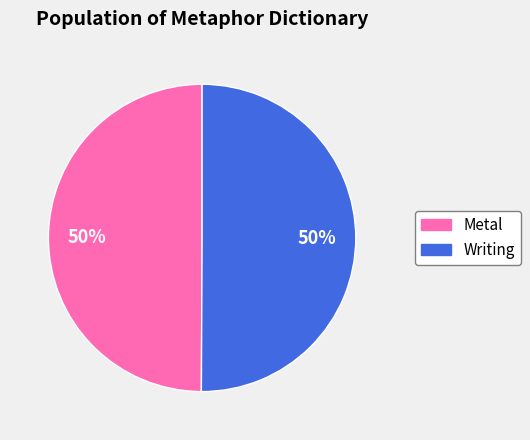

Count the number of slices in the pie.

2